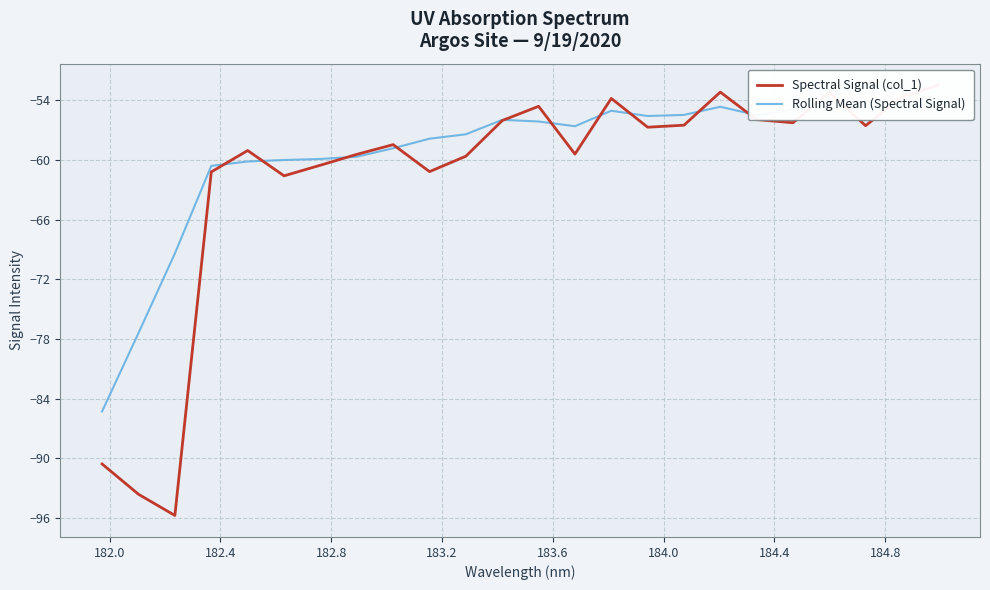

Reading right to left, extract all data points from this chart.

-52.5	-53.6	-56.5	-53.2	-56.2	-55.9	-53.2	-56.5	-56.7	-53.8	-59.4	-54.6	-56.0	-59.6	-61.2	-58.4	-59.4	-60.5	-61.6	-59.0	-61.2	-95.8	-93.6	-90.6